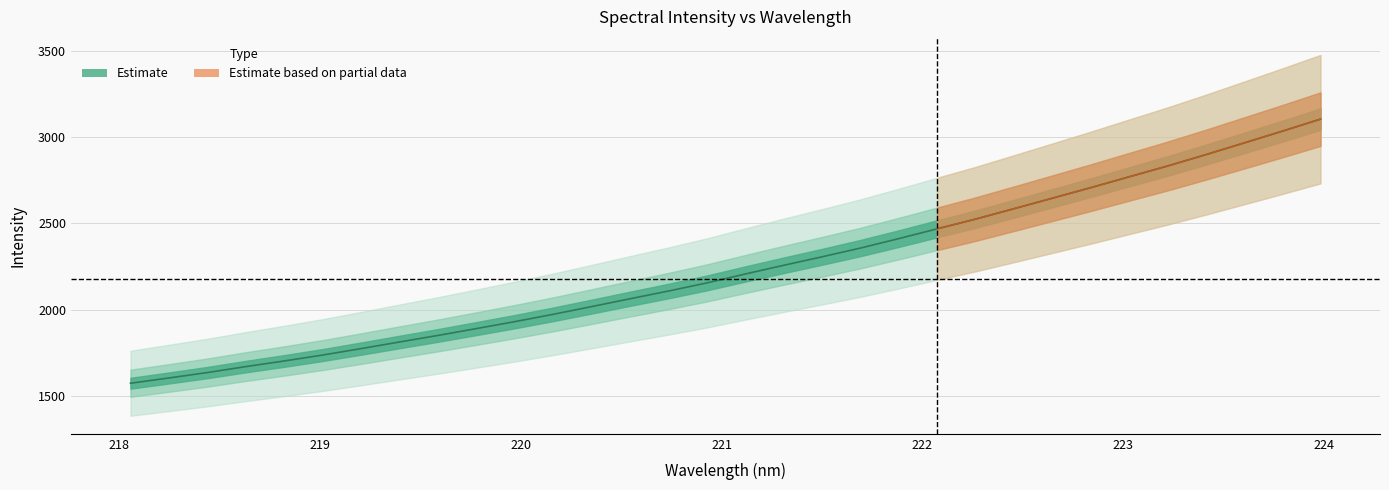

Where is the data nearest to the value 2339?

221.6902